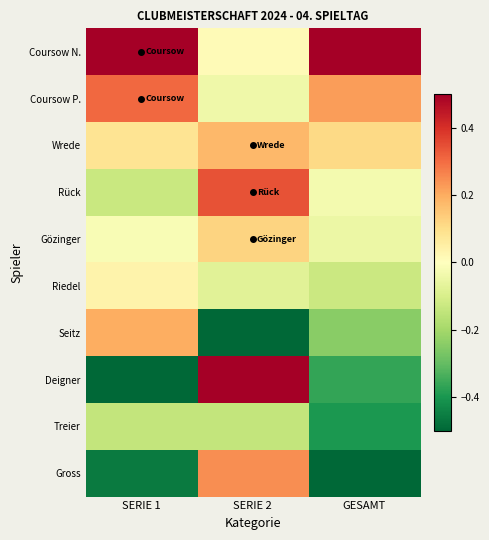

Reading left to right, transcribe all the data shown in this chart.

Coursow N.: SERIE 1=0.5	SERIE 2=0.0	GESAMT=0.5
Coursow P.: SERIE 1=0.3	SERIE 2=-0.0	GESAMT=0.2
Wrede: SERIE 1=0.1	SERIE 2=0.2	GESAMT=0.1
Rück: SERIE 1=-0.1	SERIE 2=0.3	GESAMT=-0.0
Gözinger: SERIE 1=-0.0	SERIE 2=0.1	GESAMT=-0.1
Riedel: SERIE 1=0.0	SERIE 2=-0.1	GESAMT=-0.1
Seitz: SERIE 1=0.2	SERIE 2=-0.5	GESAMT=-0.2
Deigner: SERIE 1=-0.5	SERIE 2=0.5	GESAMT=-0.4
Treier: SERIE 1=-0.1	SERIE 2=-0.1	GESAMT=-0.4
Gross: SERIE 1=-0.5	SERIE 2=0.2	GESAMT=-0.5